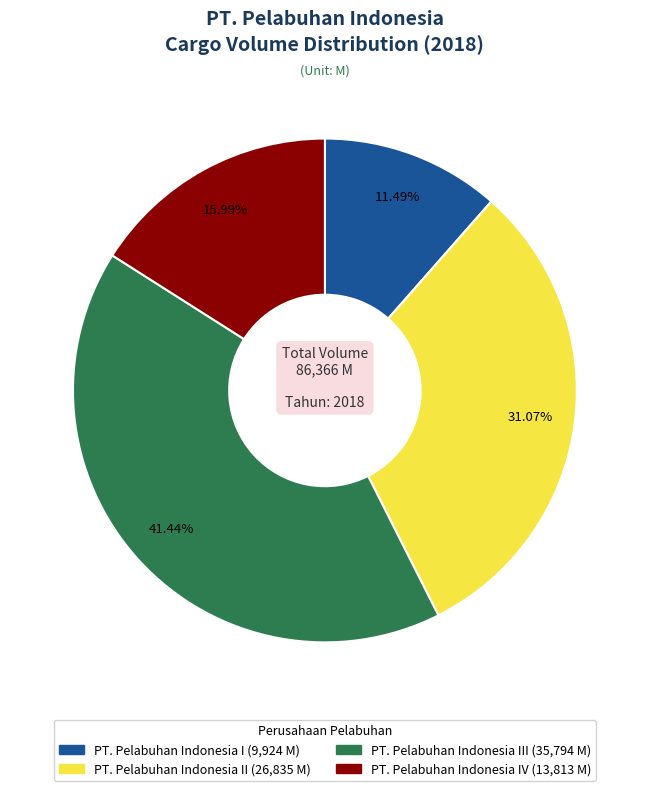

Count the number of slices in the pie.

4